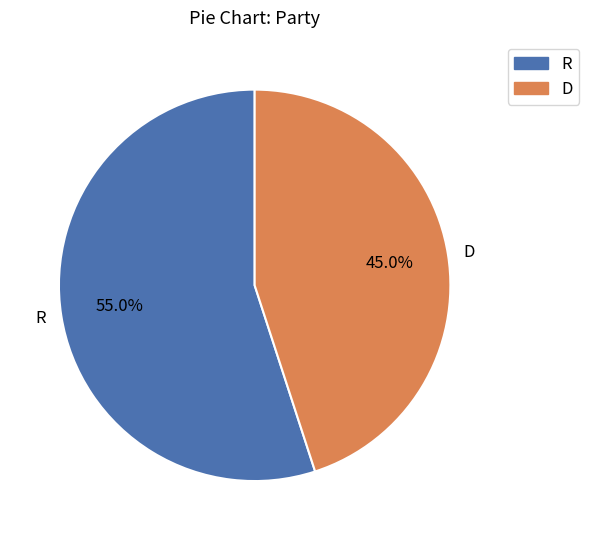

Between R and D, which is larger?

R